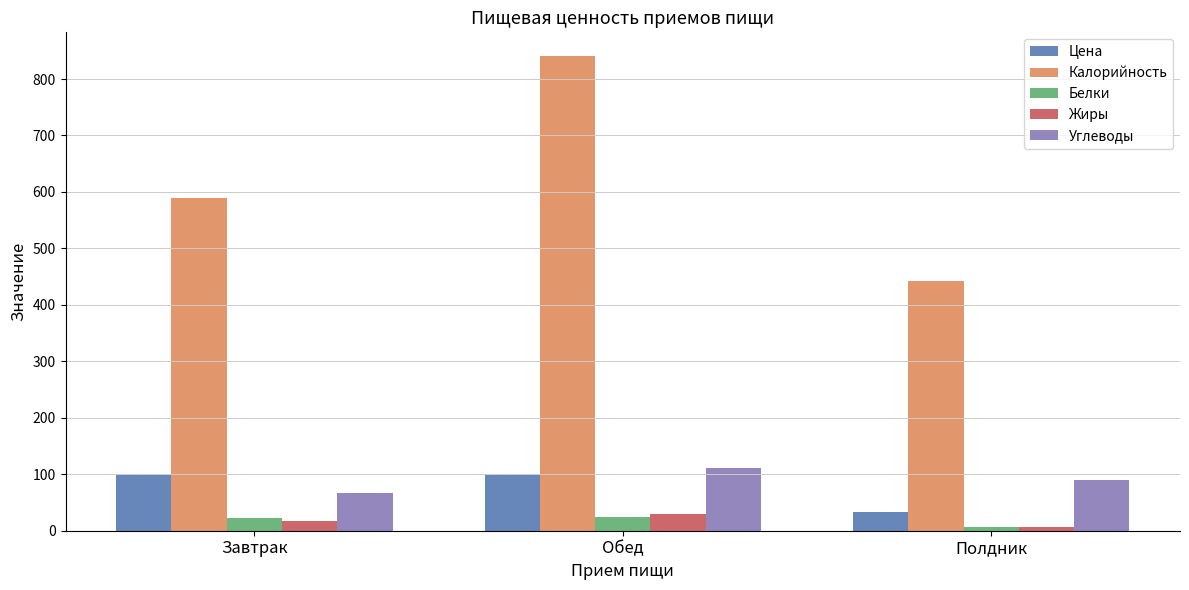

What is the difference between the Жиры values at Завтрак and Полдник?

11.3